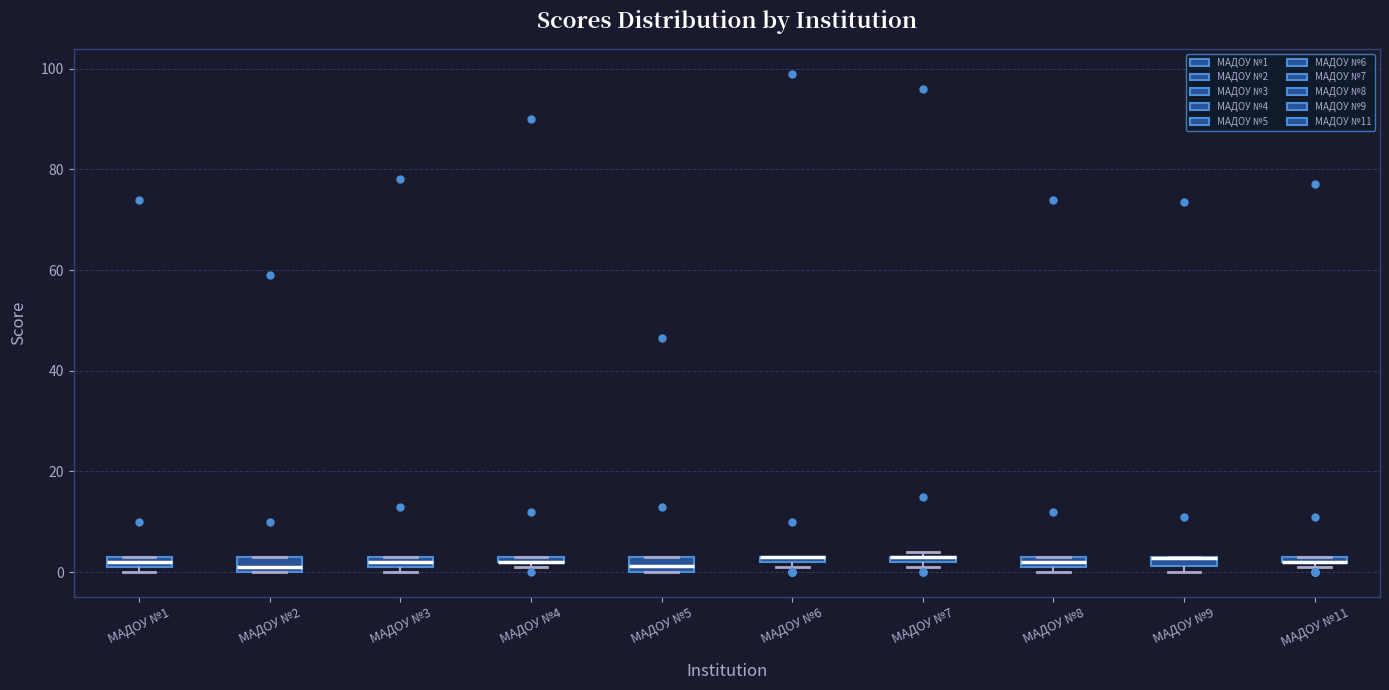

Where is the upper edge of the box for МАДОУ №2 on the y-axis? The values are not printed on the chart, so give them approximately, as read against the axis.

4